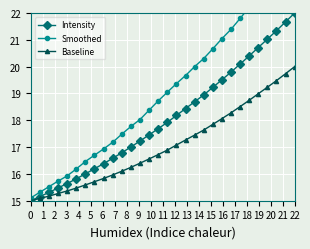

How many categories are shown in the chart?

30